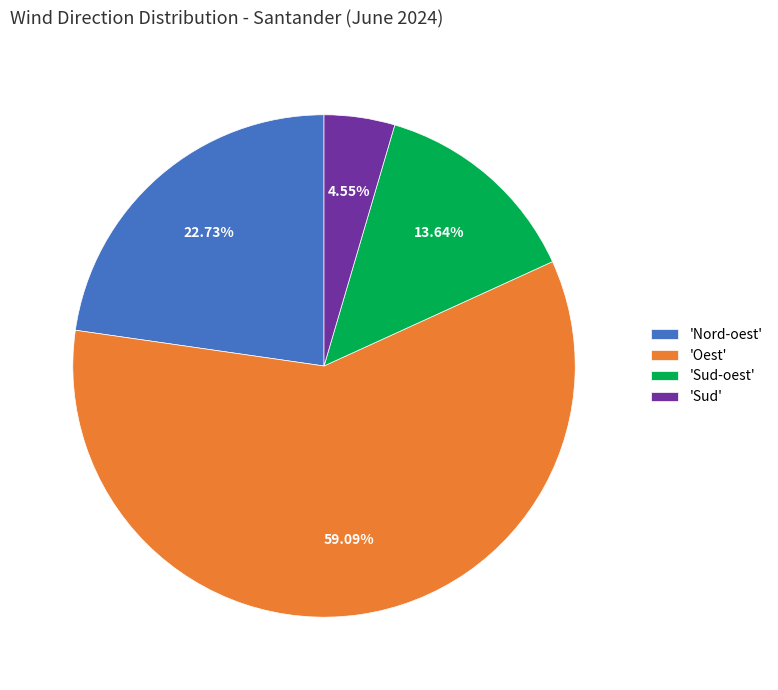

Between 'Nord-oest' and 'Sud', which is larger?

'Nord-oest'